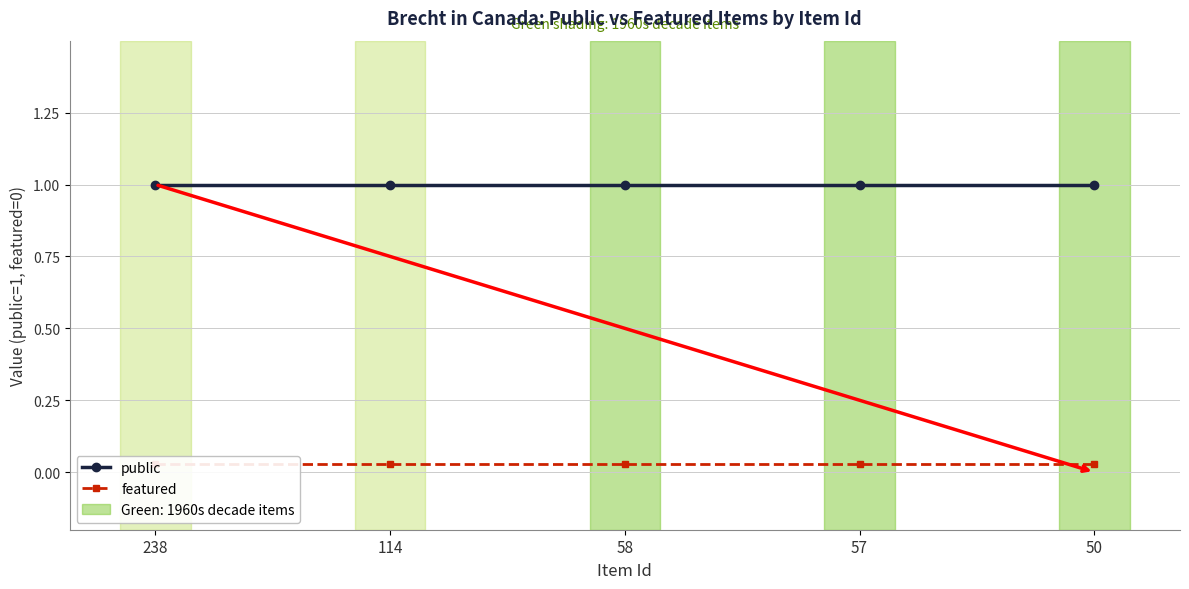

What is the total value across all series at 114?

1.0